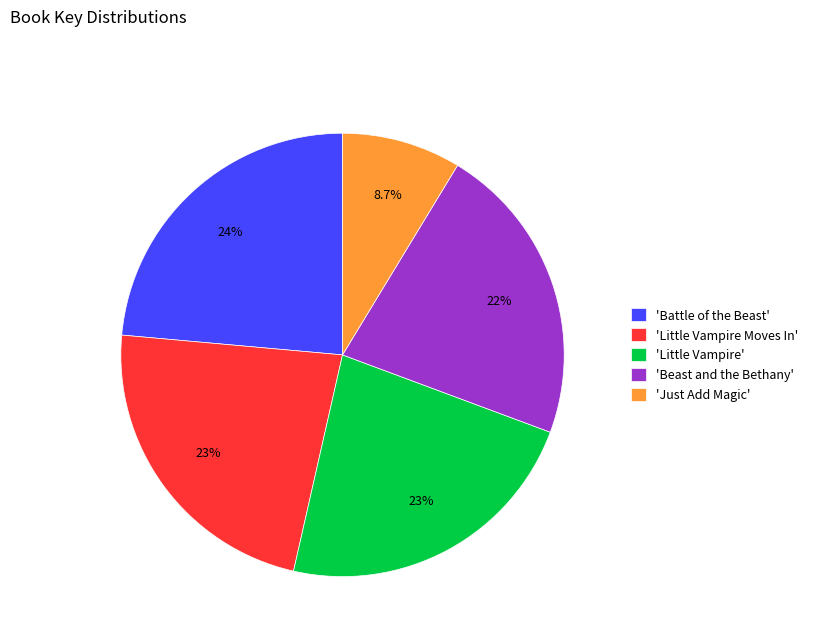

Which category has the biggest portion of the pie?

'Battle of the Beast'